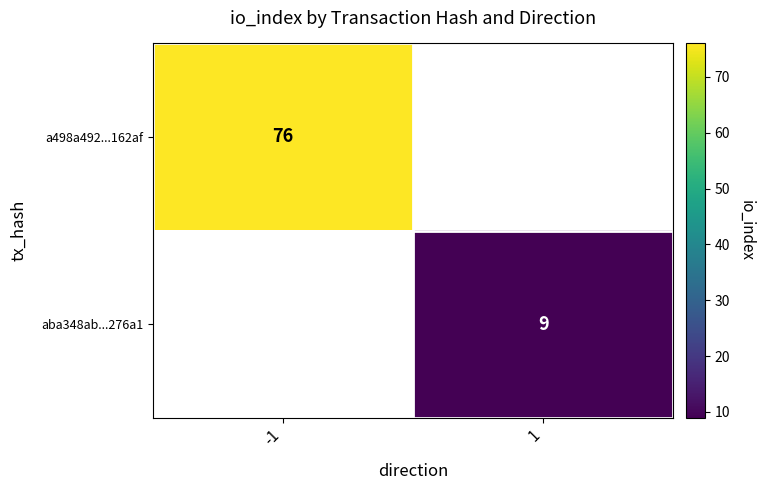

The aba348ab...276a1 series shows 9 at 1. True or false?

True